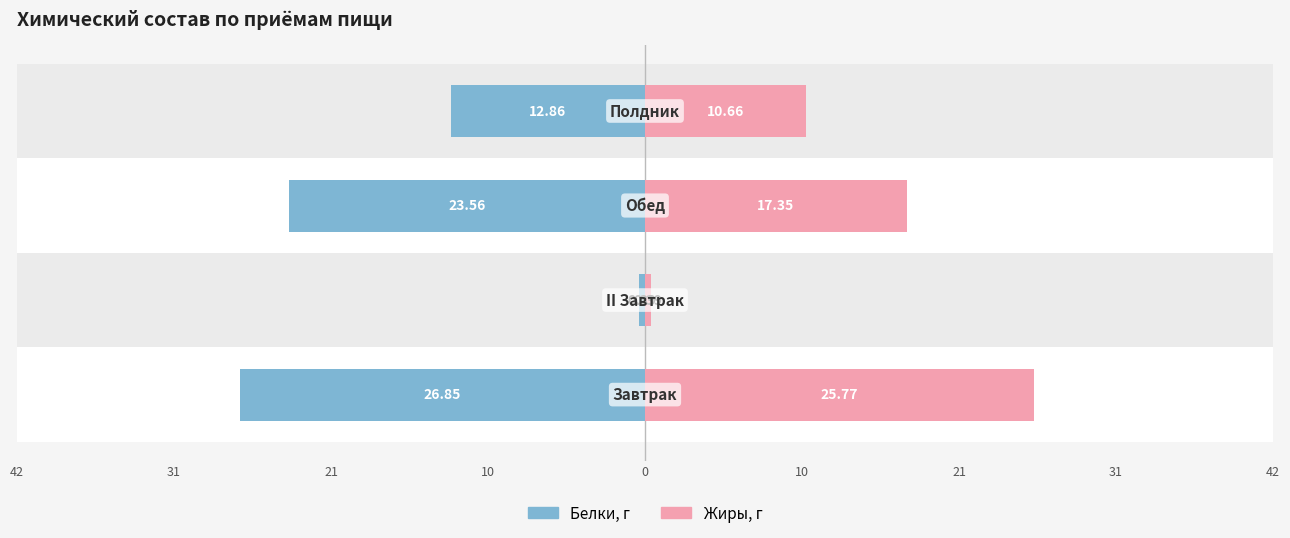

What is the sum of all Жиры, г values?

54.2